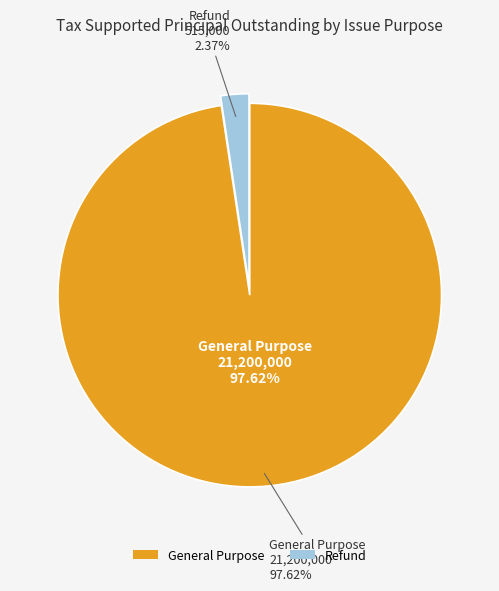

Combined, do General Purpose and Refund account for over 50%?

Yes